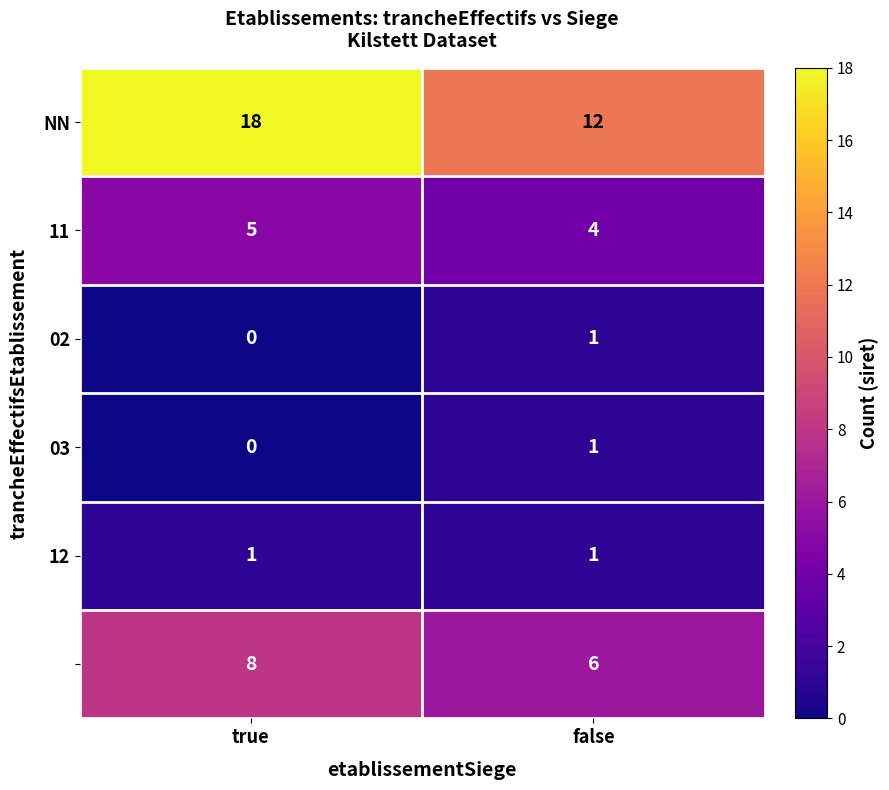

Count the number of categories in the chart.

2